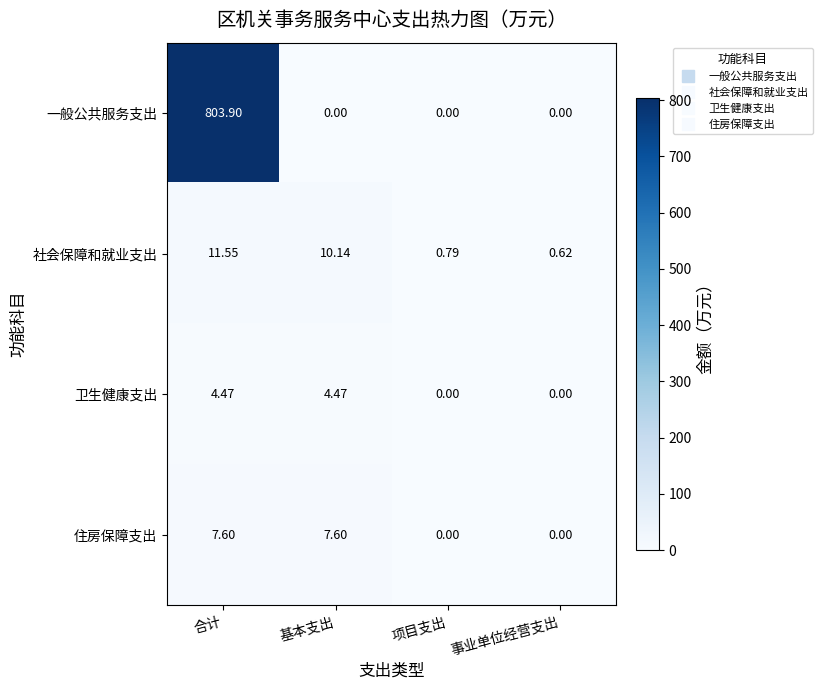

Between 合计 and 项目支出, which series saw the biggest shift?

一般公共服务支出